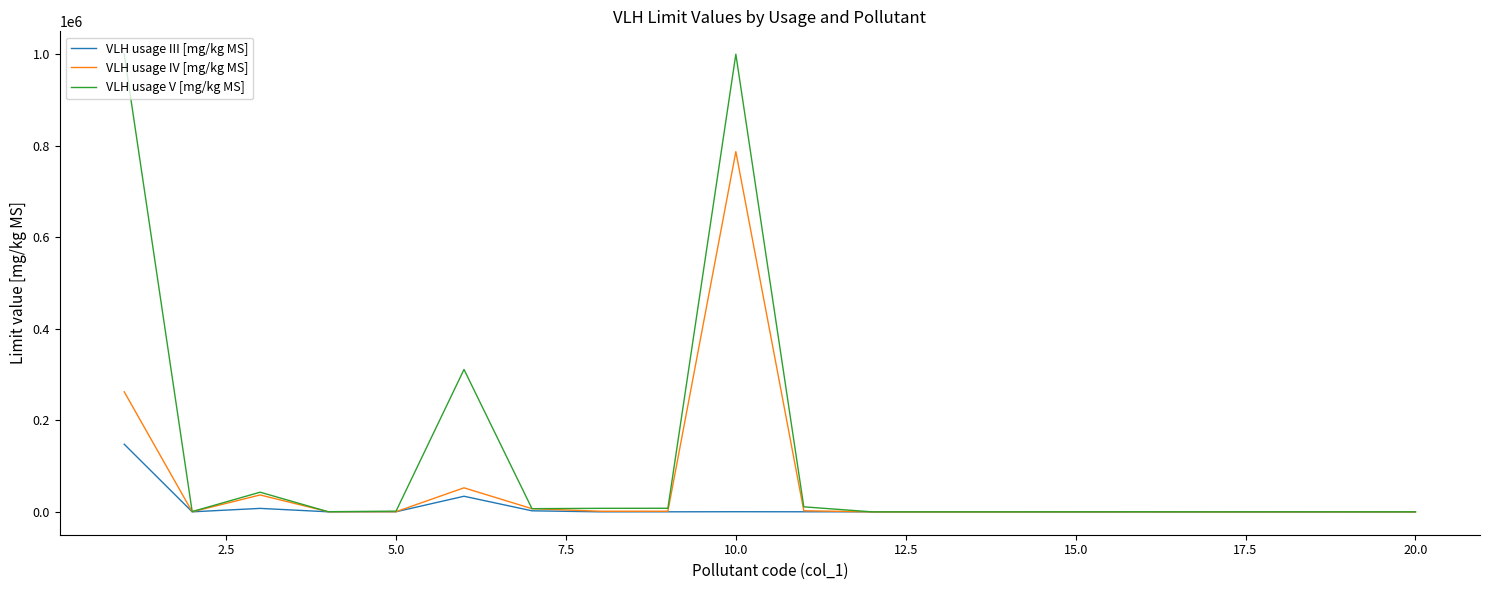

How many values in the VLH usage III [mg/kg MS] series are below 48?

10